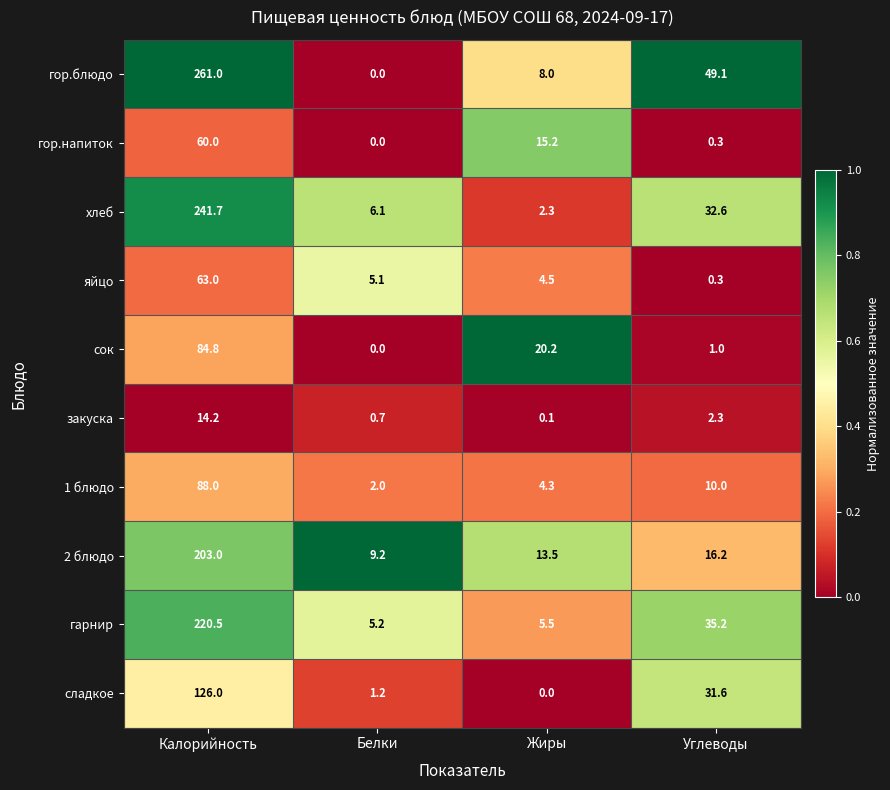

True or false: яйцо has a value of 6.7 at Белки.

False